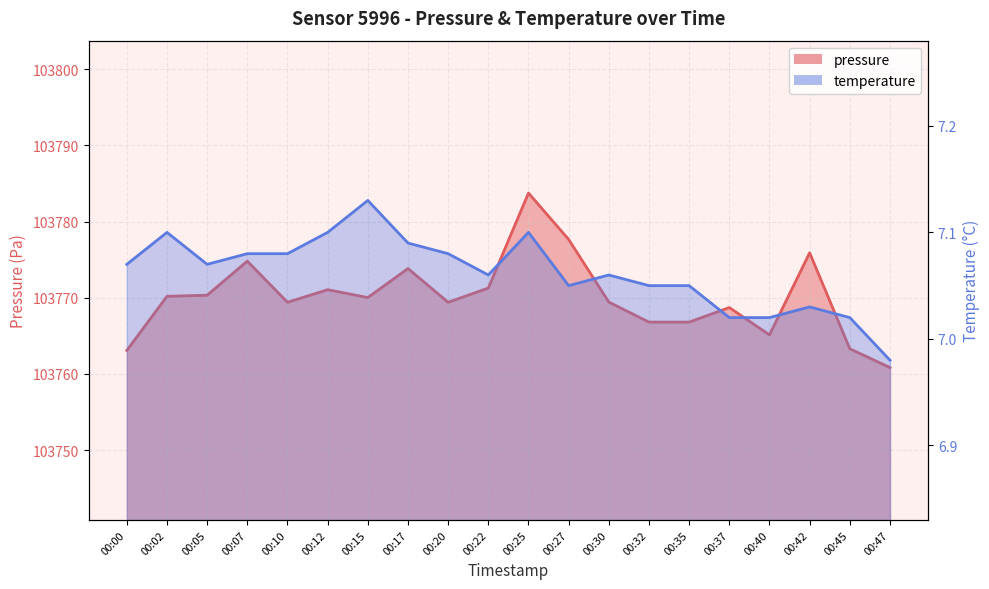

At which label does pressure reach its peak?

00:25